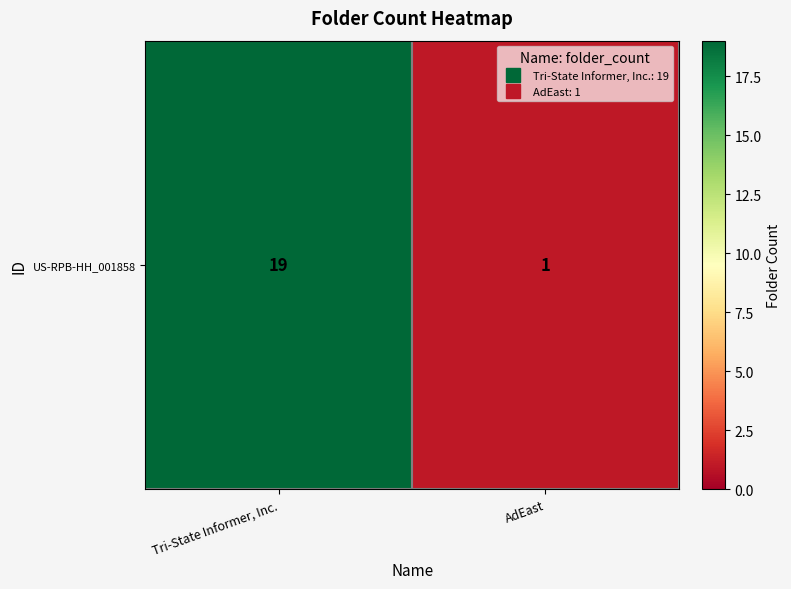

What is the difference between the values at Tri-State Informer, Inc. and AdEast?

18